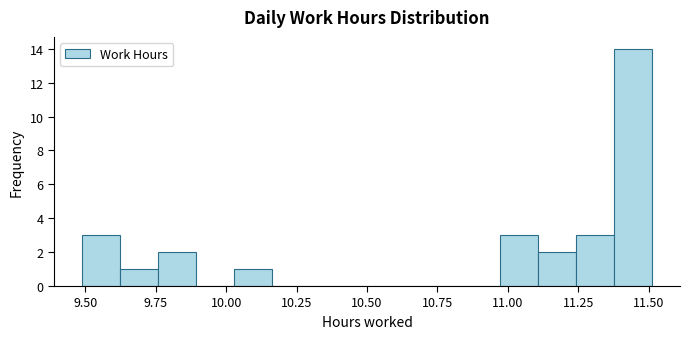

Around what value on the x-axis is the tallest bar? Give the approximate position of its centre, as read against the axis.

11.45